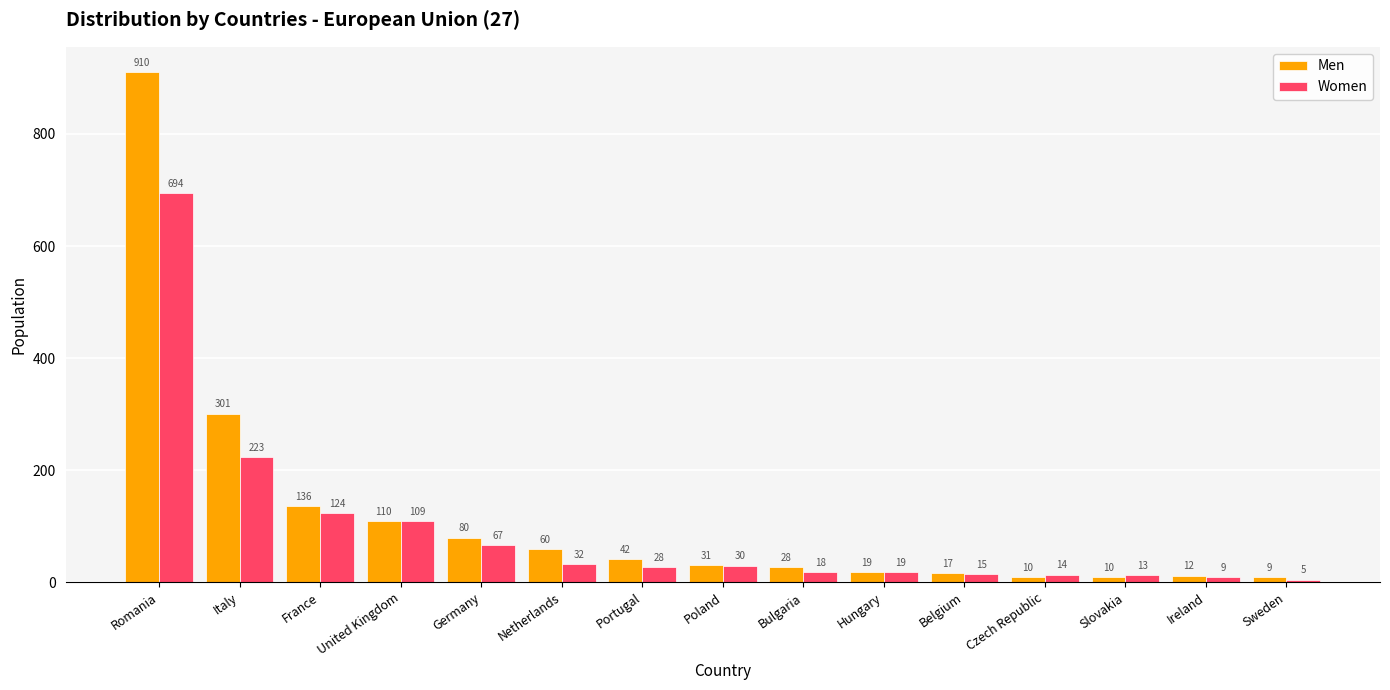

Count the number of categories in the chart.

15